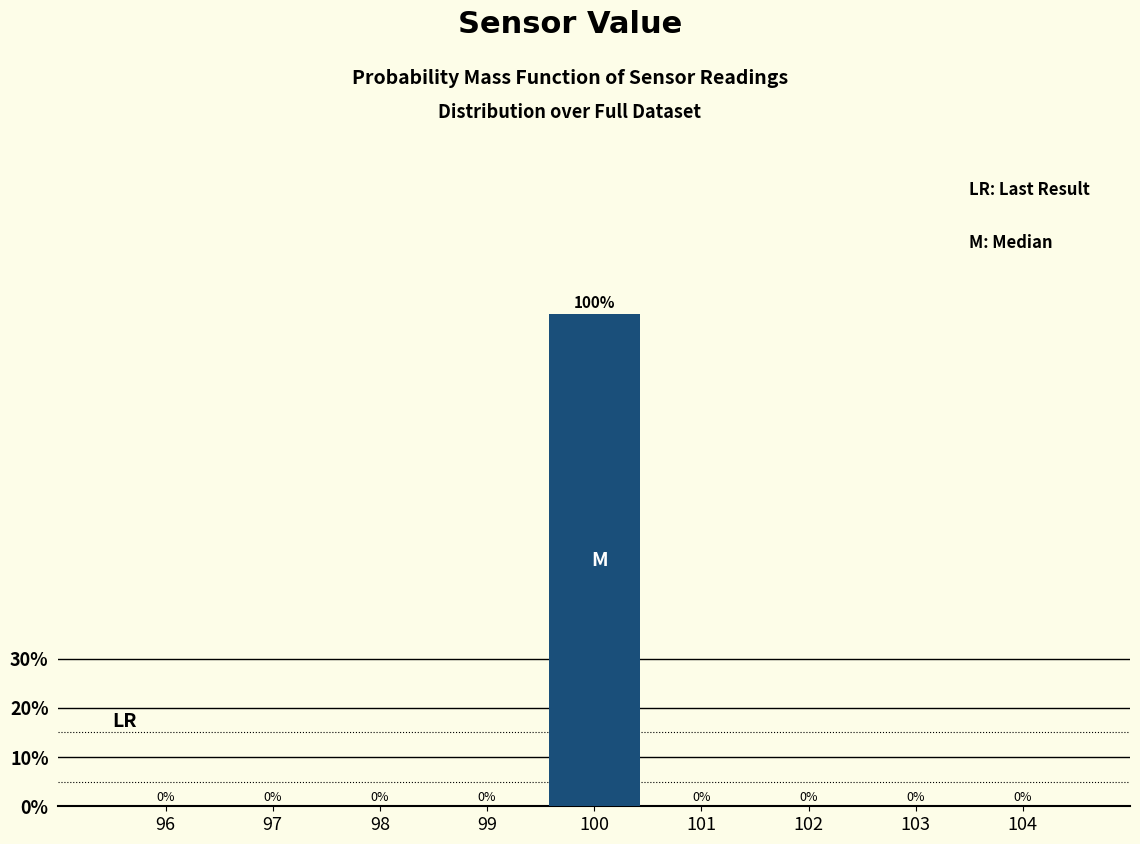

Reading left to right, transcribe all the data shown in this chart.

96=0	97=0	98=0	99=0	100=100	101=0	102=0	103=0	104=0